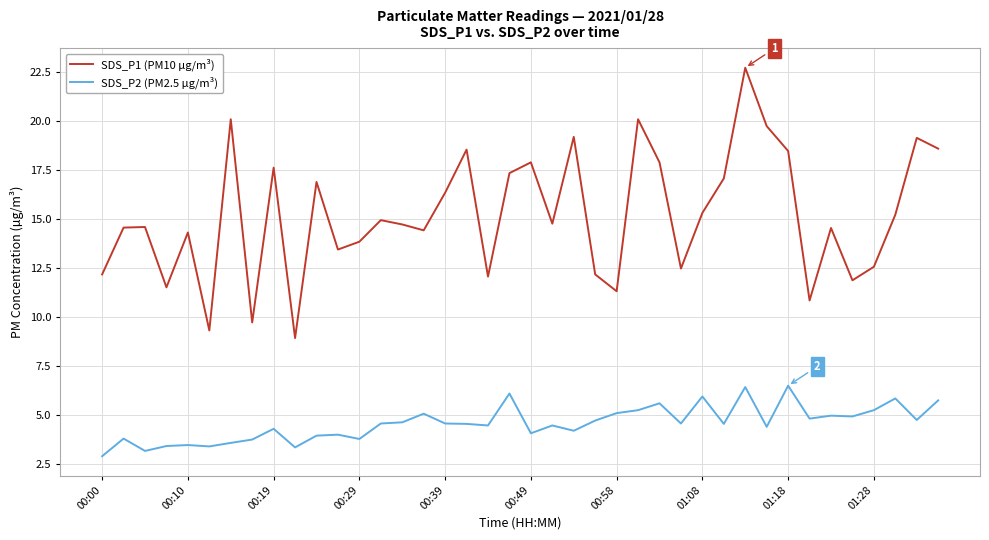

Rank the series by their average value, from highest to lowest.

SDS_P1 (PM10 µg/m³), SDS_P2 (PM2.5 µg/m³)